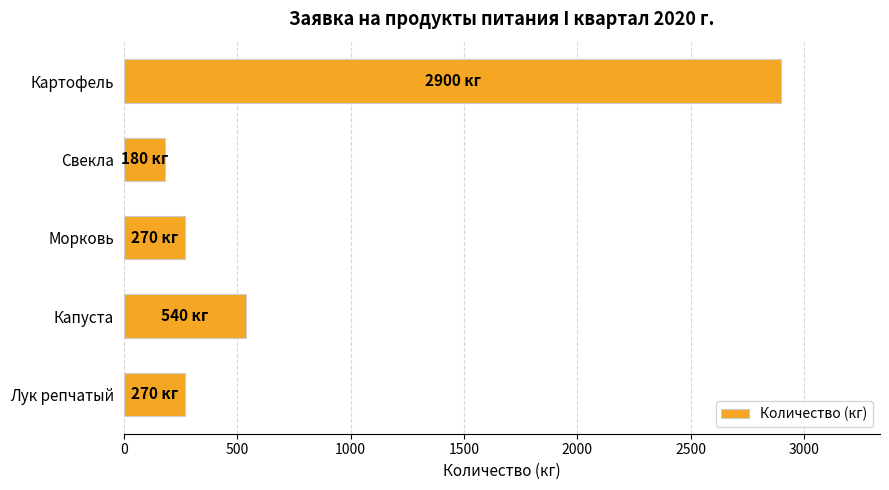

Is it true that the value at Свекла is 180?

True